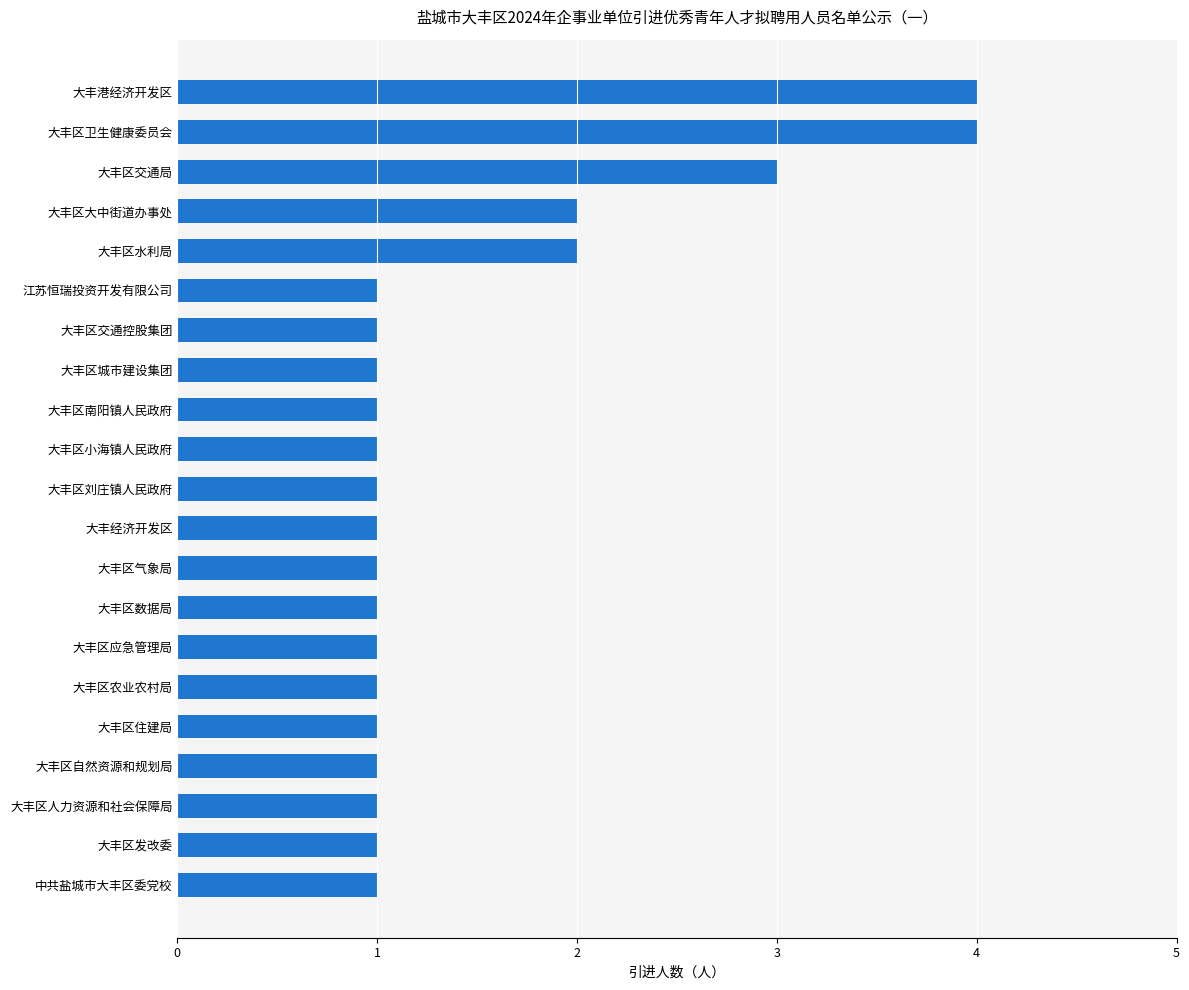

Are the bars horizontal?

Yes